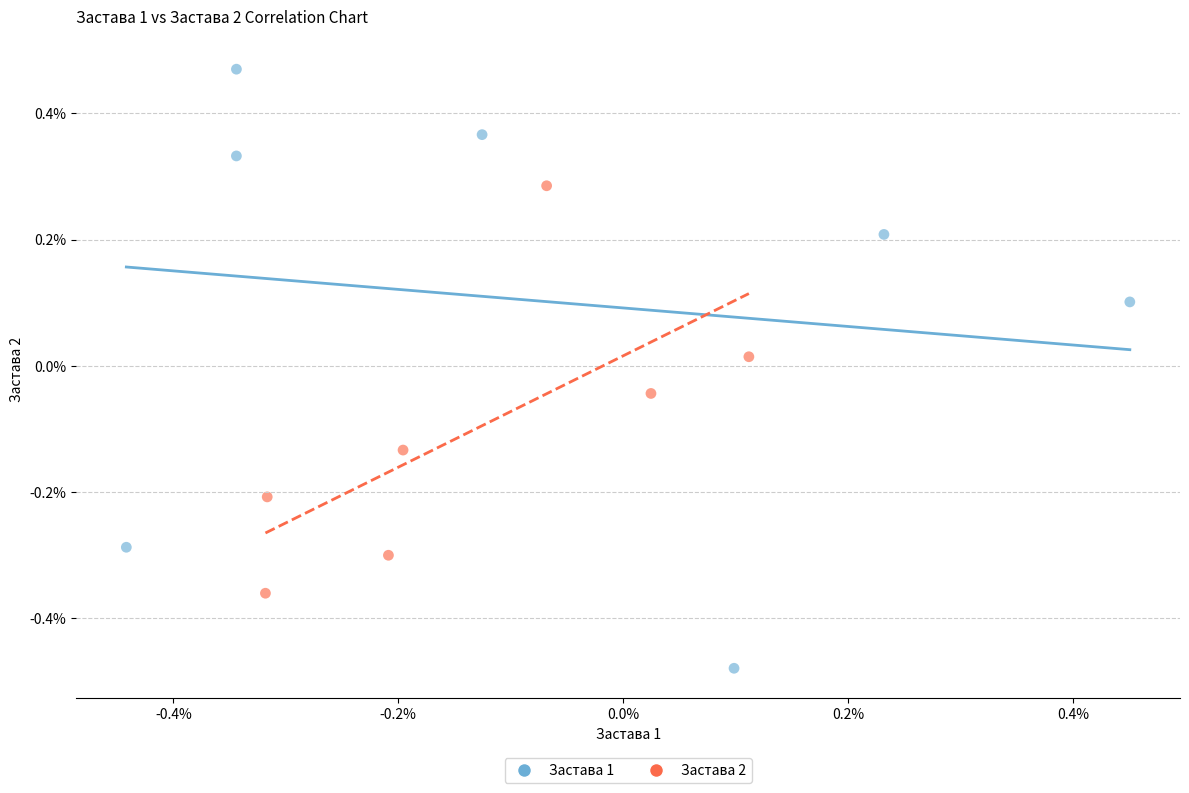

Which series contains the lowest Y value?

Застава 1